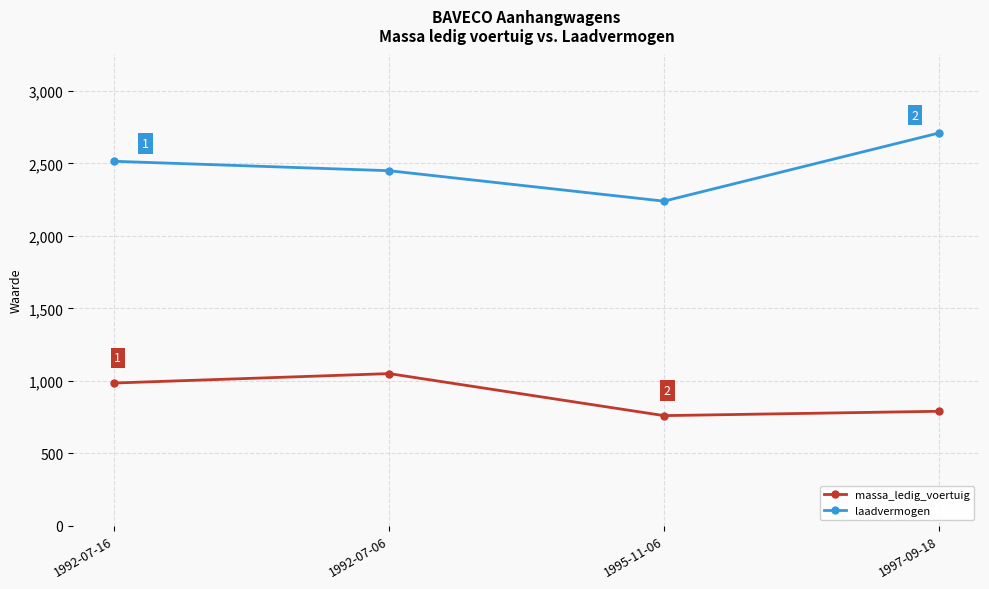

Reading left to right, extract all data points from this chart.

massa_ledig_voertuig: 985	1050	760	790
laadvermogen: 2515	2450	2240	2710